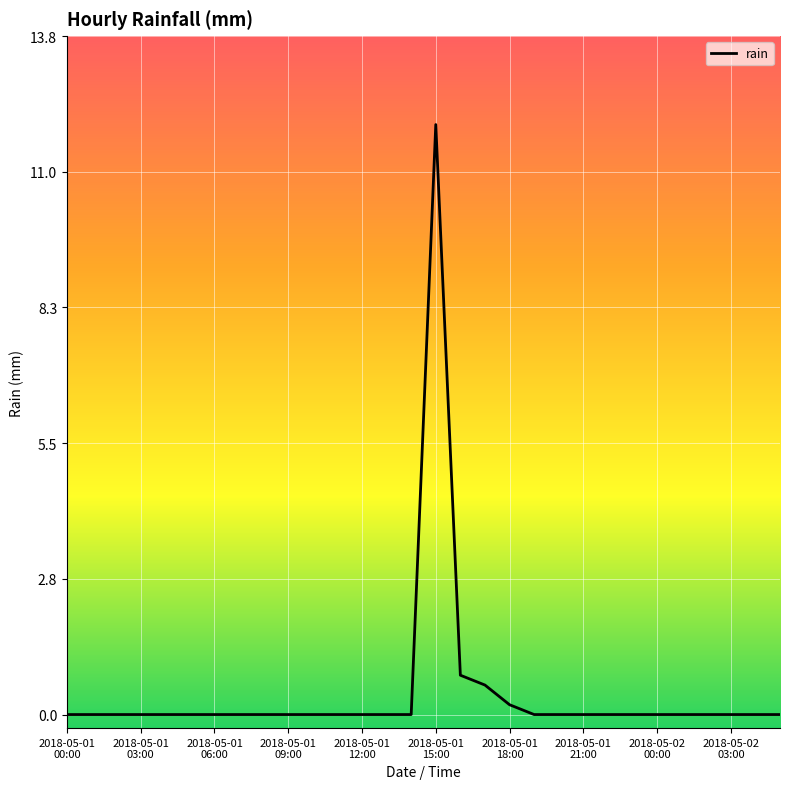

What is the difference between the maximum and minimum values?

12.0